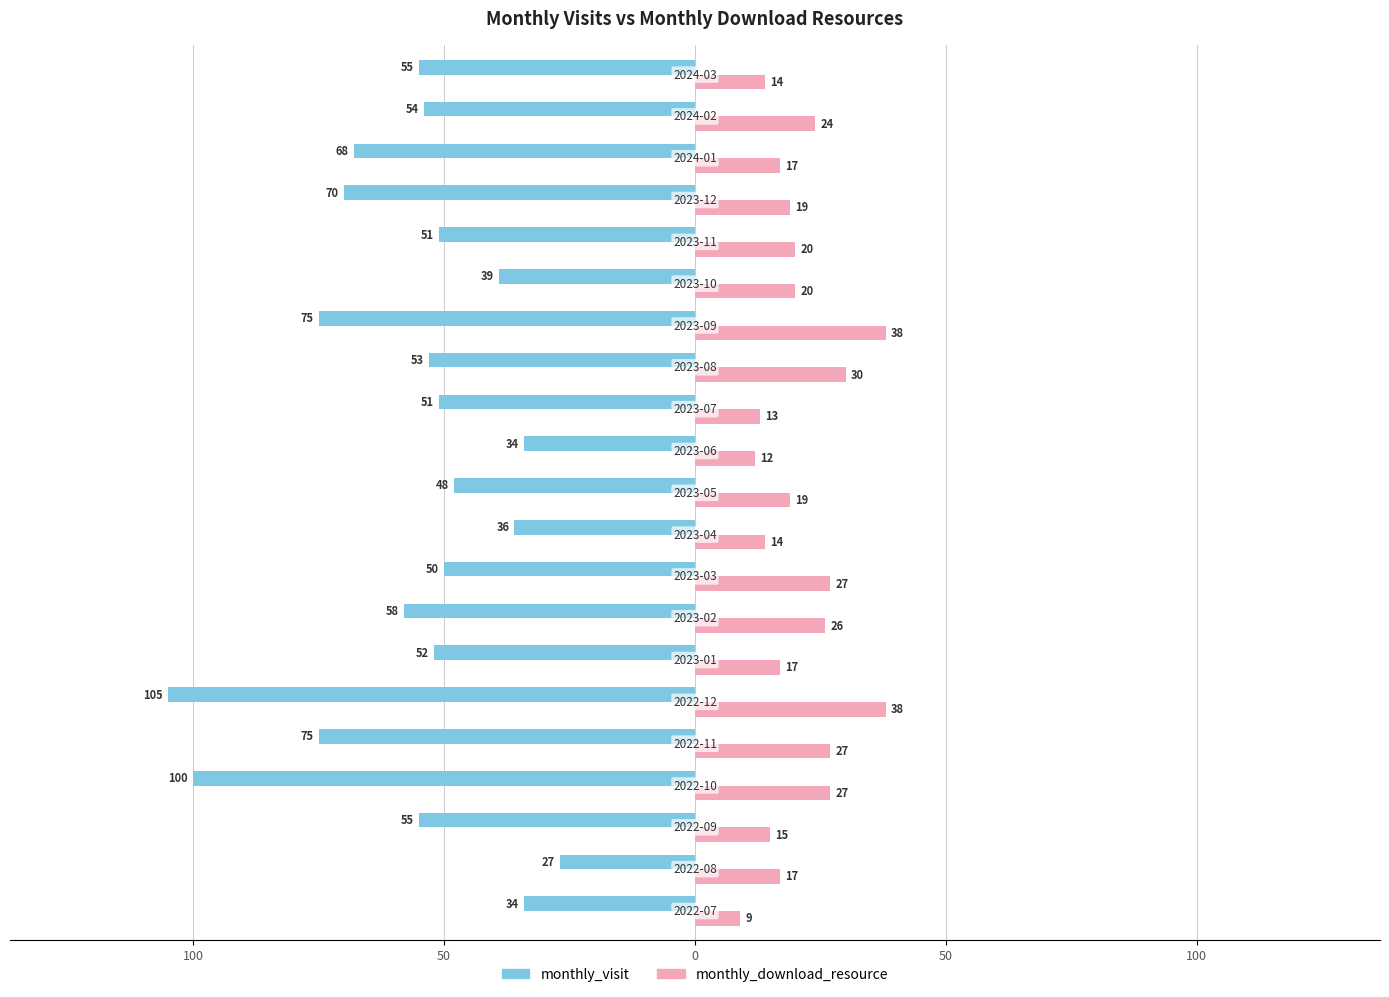

Reading left to right, list all the values displayed in this chart.

monthly_visit: -34	-27	-55	-100	-75	-105	-52	-58	-50	-36	-48	-34	-51	-53	-75	-39	-51	-70	-68	-54	-55
monthly_download_resource: 9	17	15	27	27	38	17	26	27	14	19	12	13	30	38	20	20	19	17	24	14